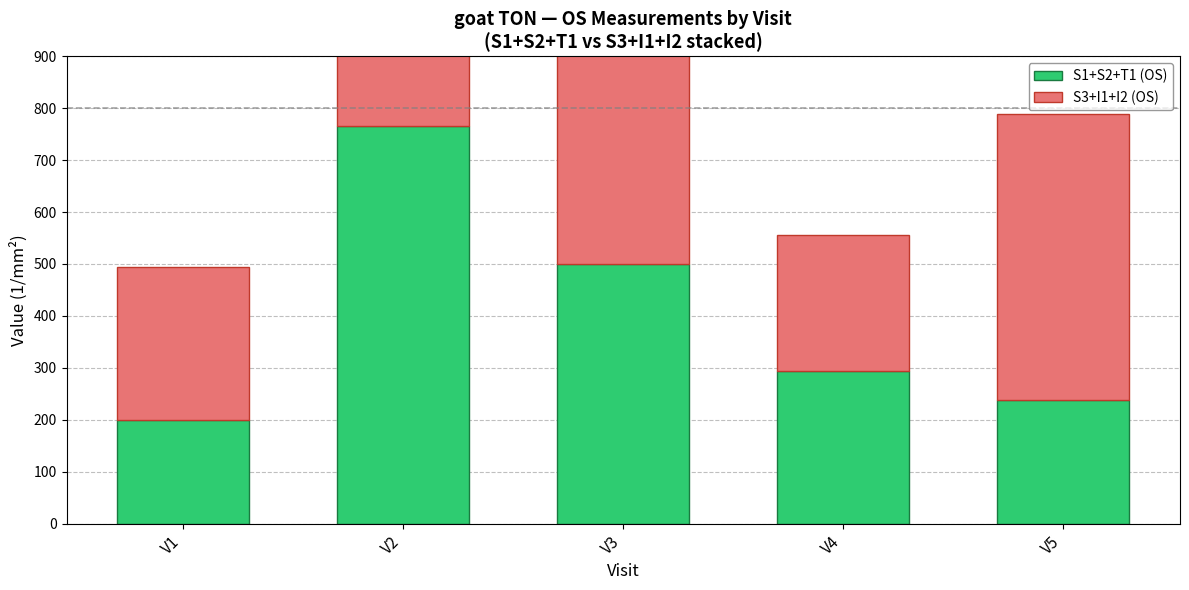

What is the value of the S1+S2+T1 (OS) bar at the 1st from the left?

200.0